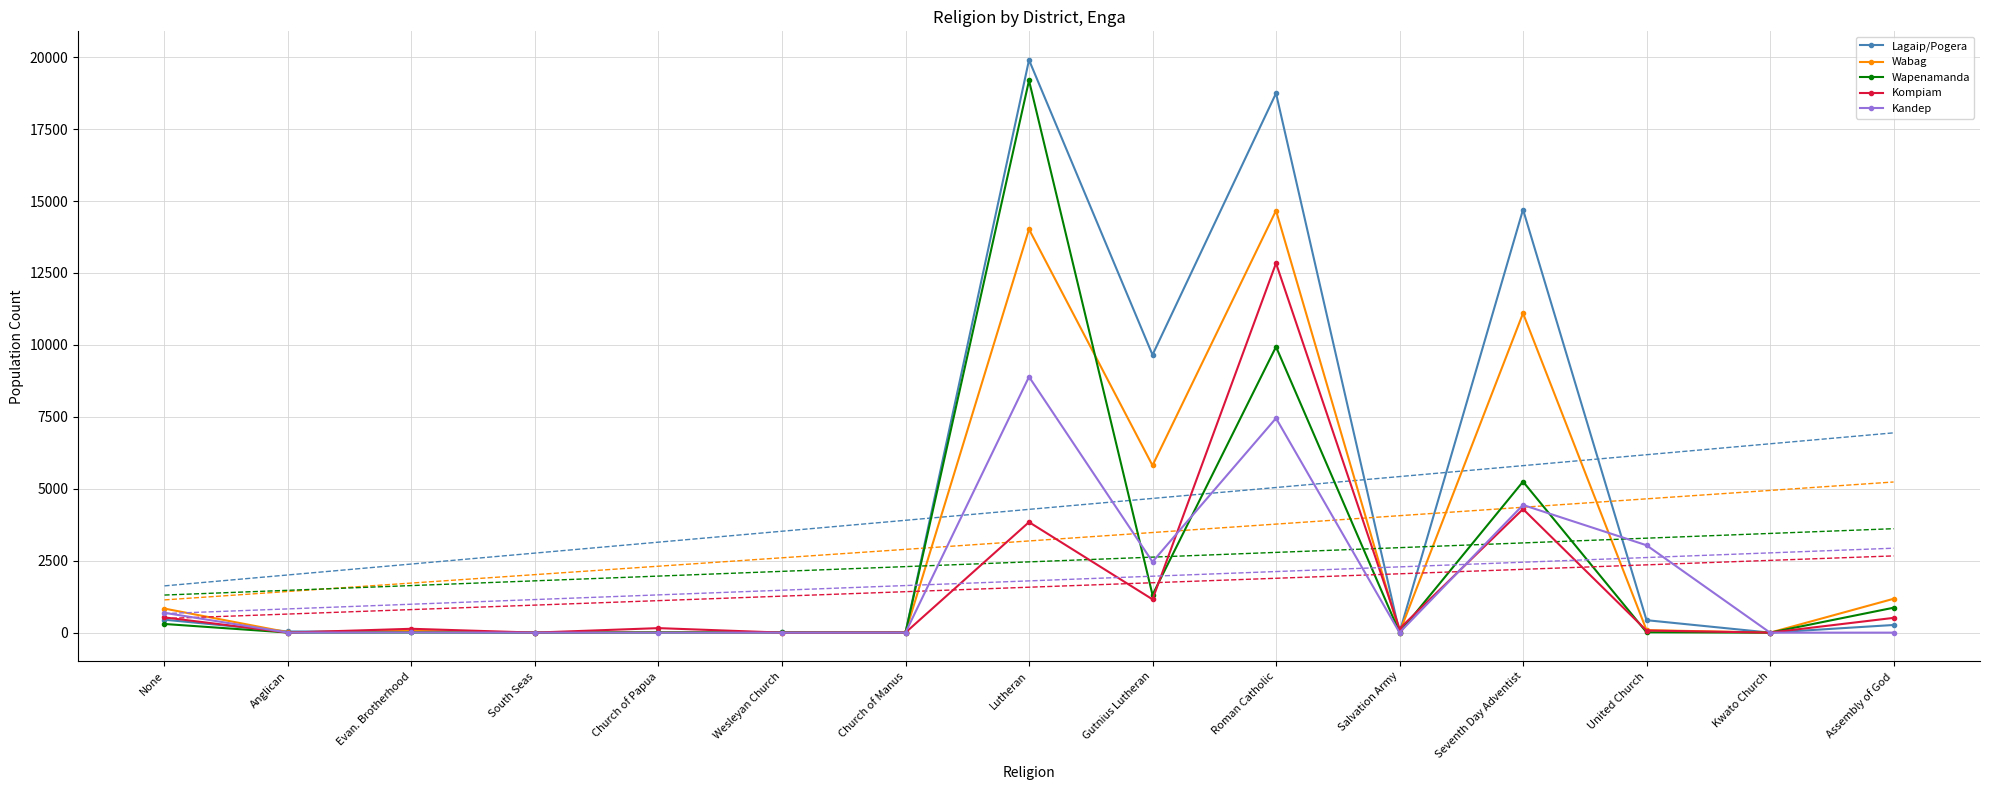

How many lines are shown in the chart?

5